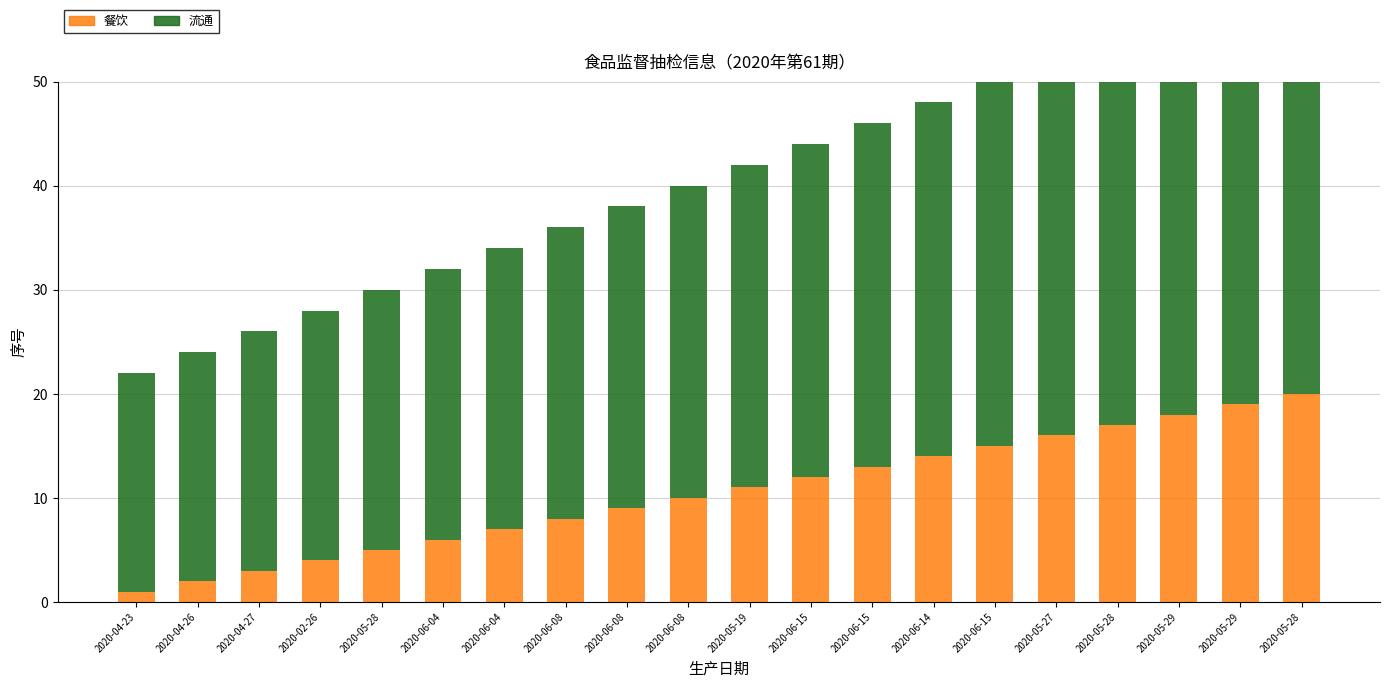

What is the difference between the 流通 values at 2020-06-08 and 2020-05-28?

12